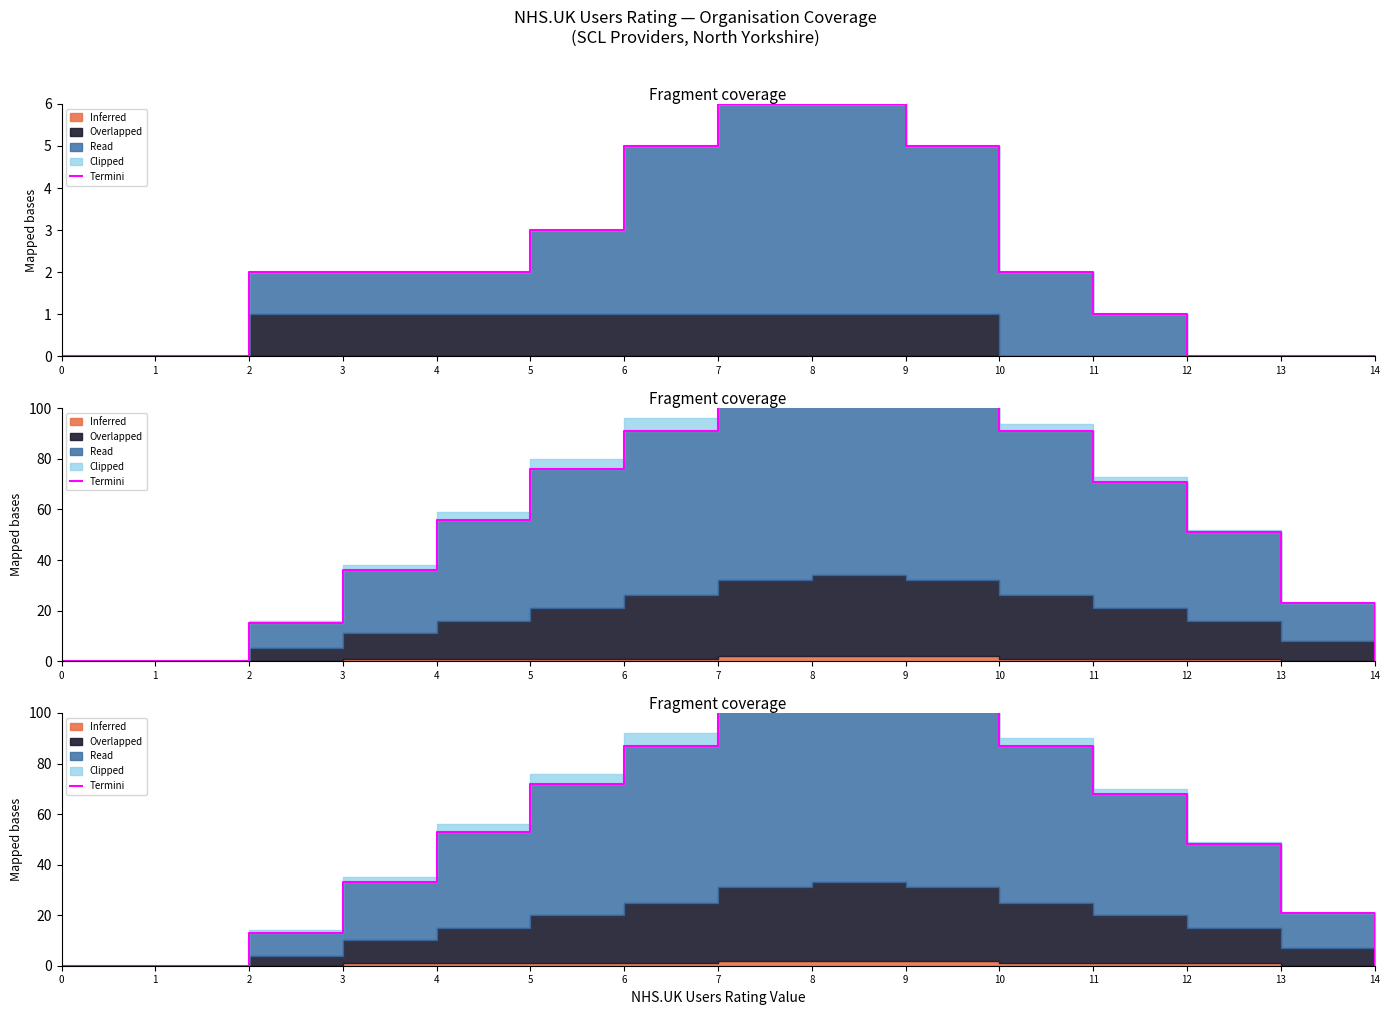

Where is the data nearest to the value 55?

4